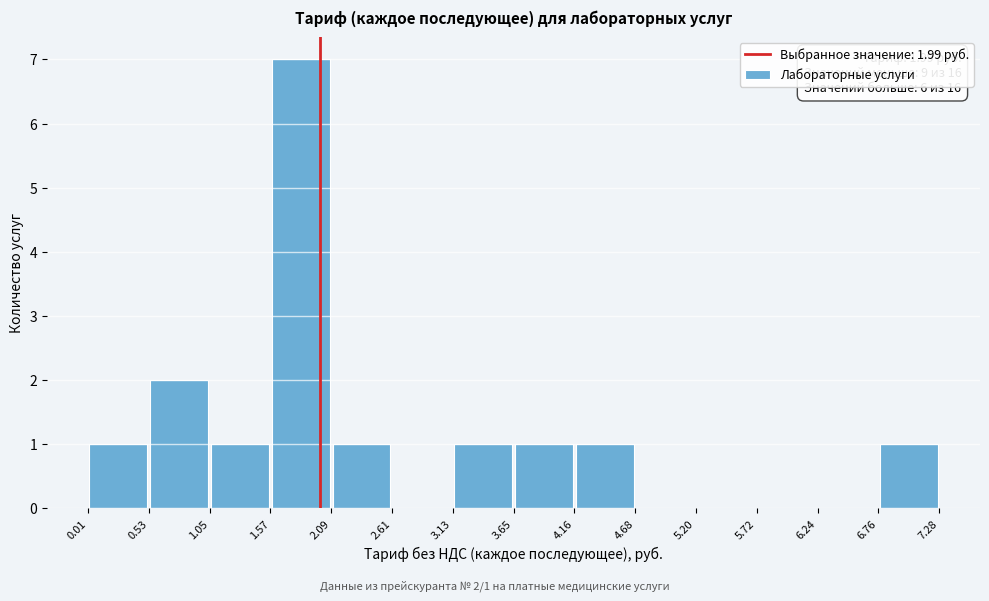

Over which range of the x-axis is the bar tallest?

1.57 to 2.09